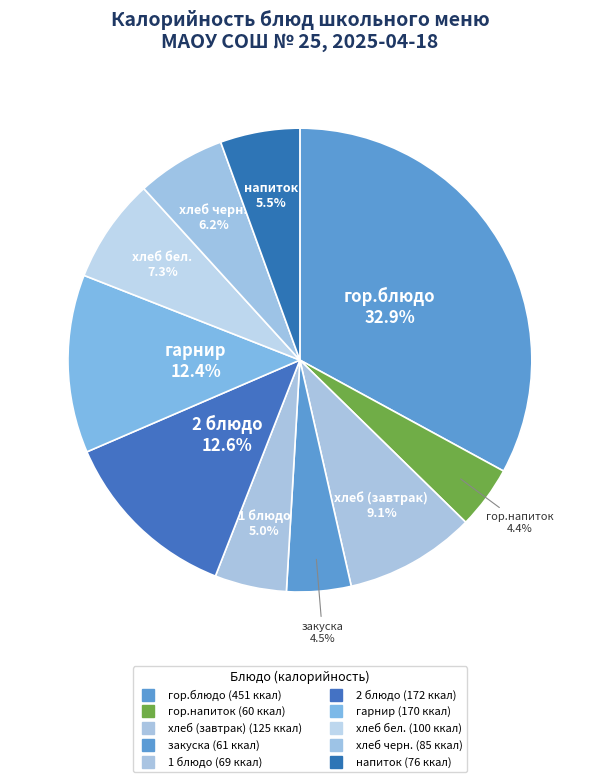

Is there a majority slice in this chart?

No